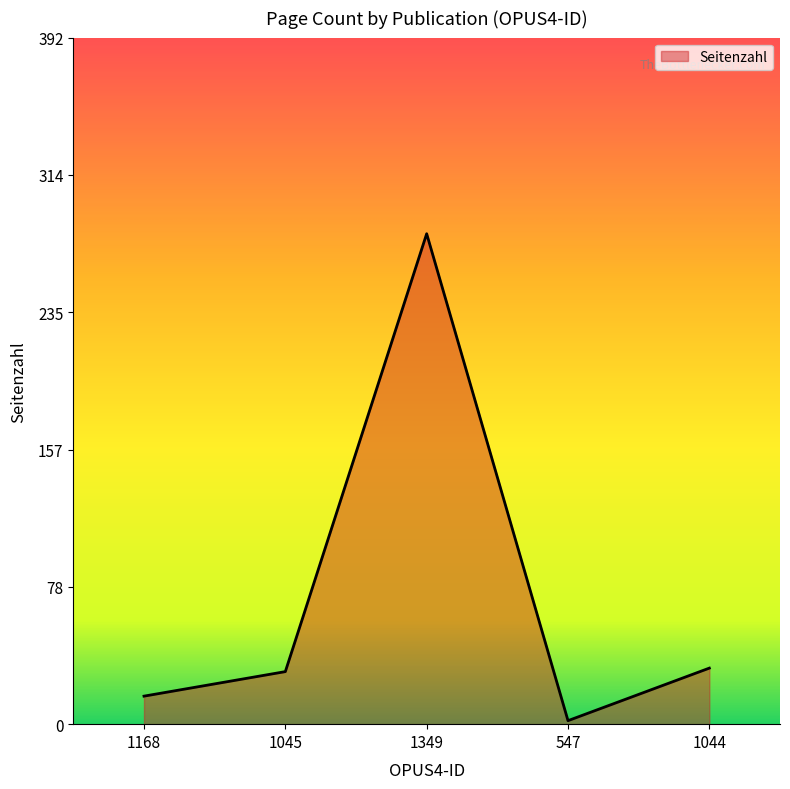

What position from the left is 1045?

2